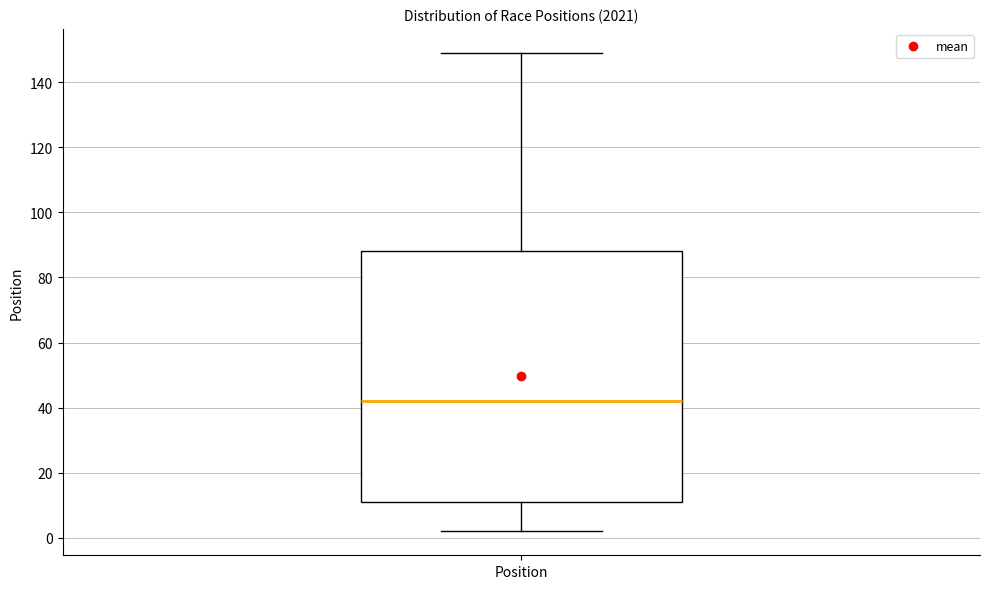

Where does the median line of the box for Position sit on the y-axis? The values are not printed on the chart, so give them approximately, as read against the axis.

42